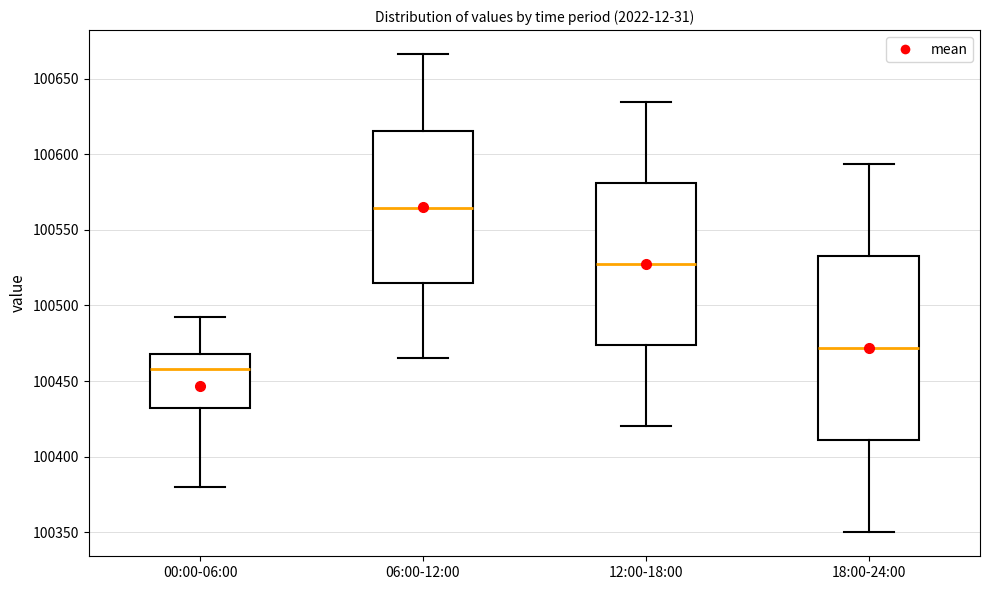

Which box is the tallest, from its lower edge to its upper edge?

18:00-24:00